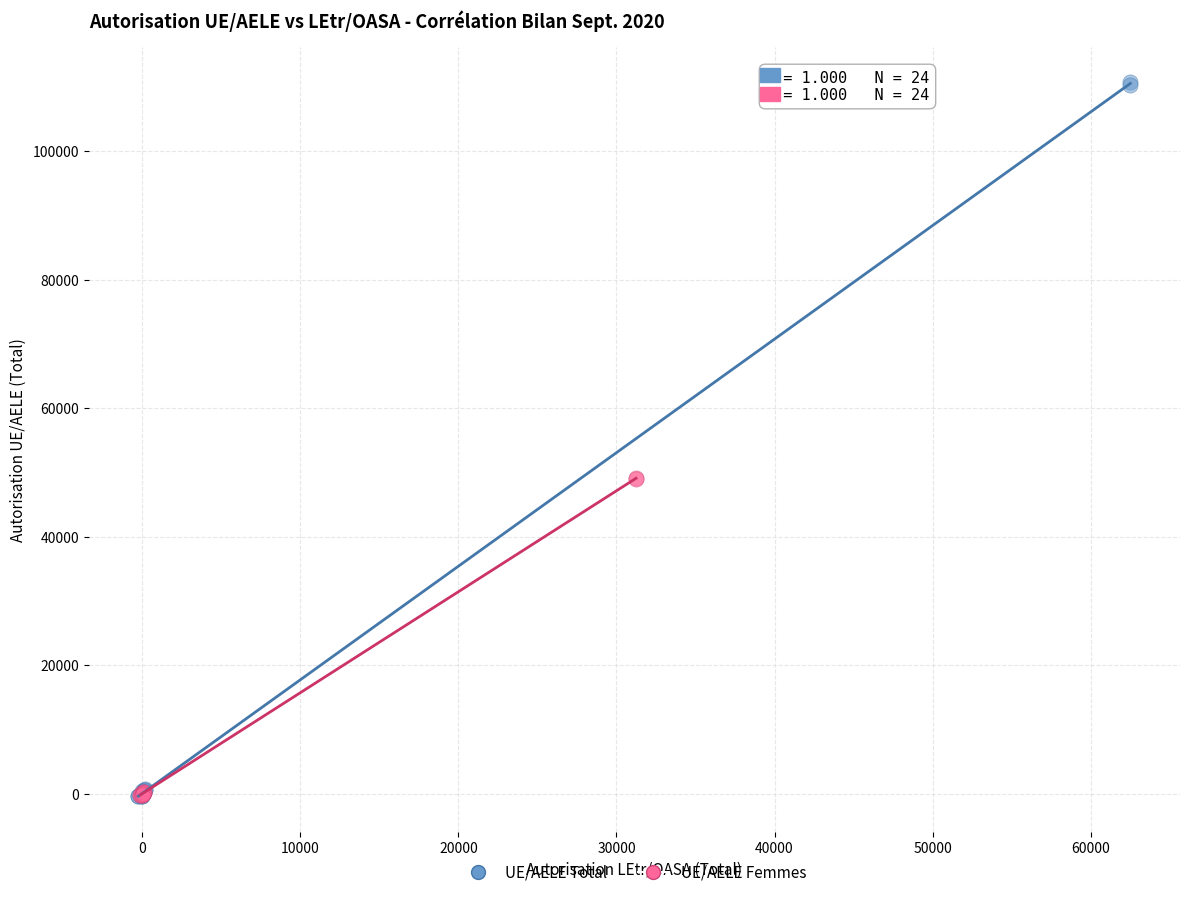

Which series reaches the maximum Y coordinate?

UE/AELE Total